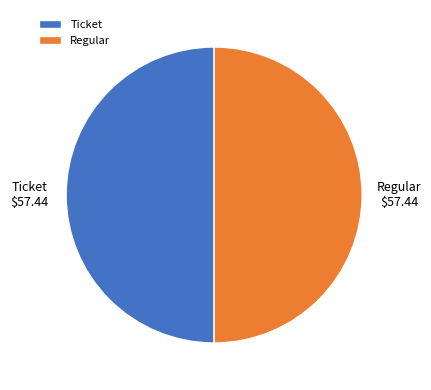

The Ticket $57.44 slice represents 39% of the pie. True or false?

False